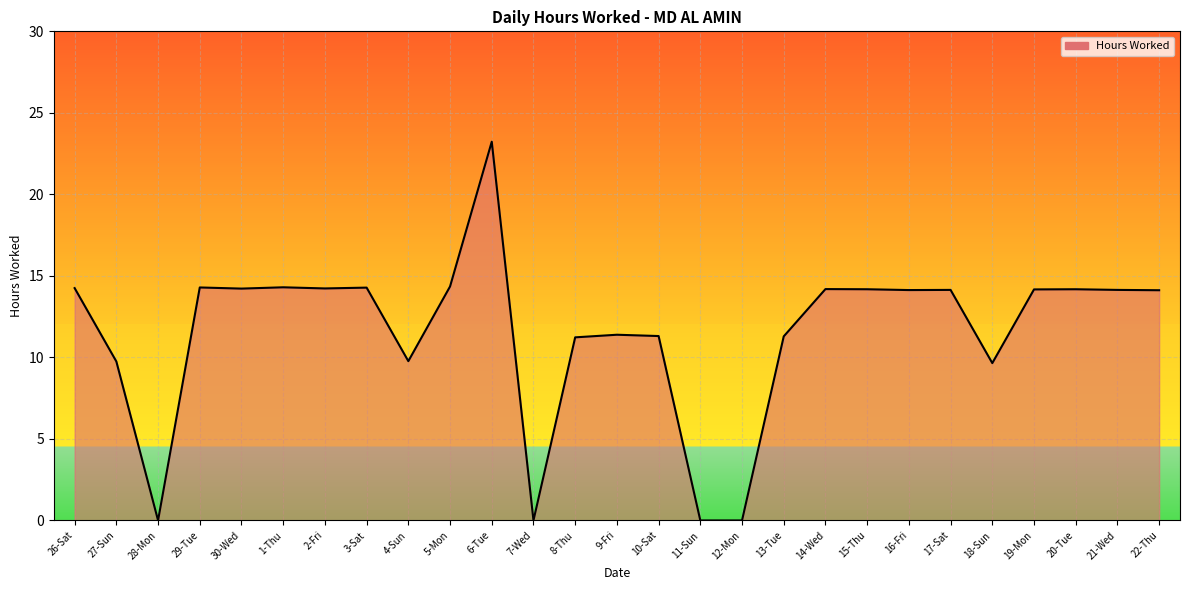

What is the ratio of the value at 16-Fri to the value at 18-Sun?

1.5